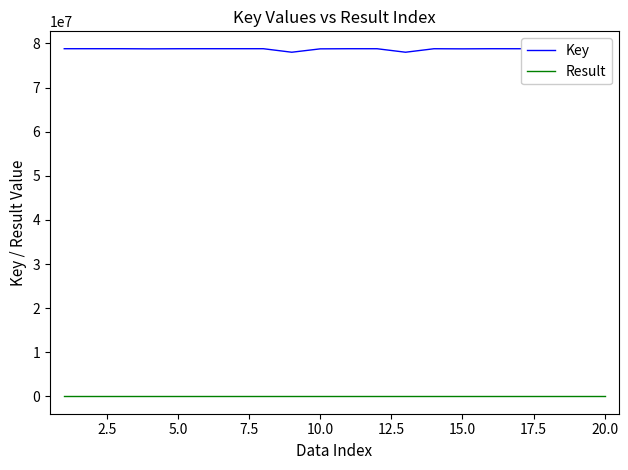

What is the maximum value shown in the chart?

78812025